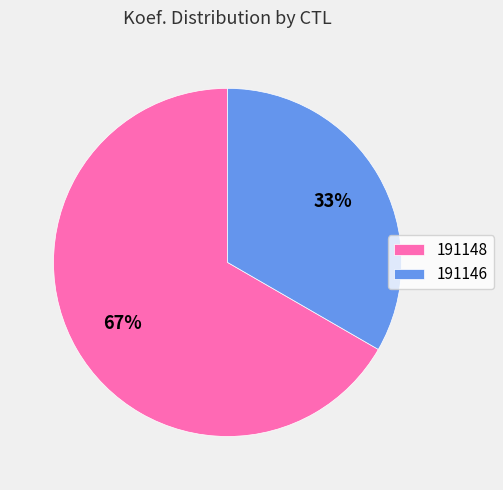

Approximately how many times larger is the value at 191148 compared to 191146?

2.0